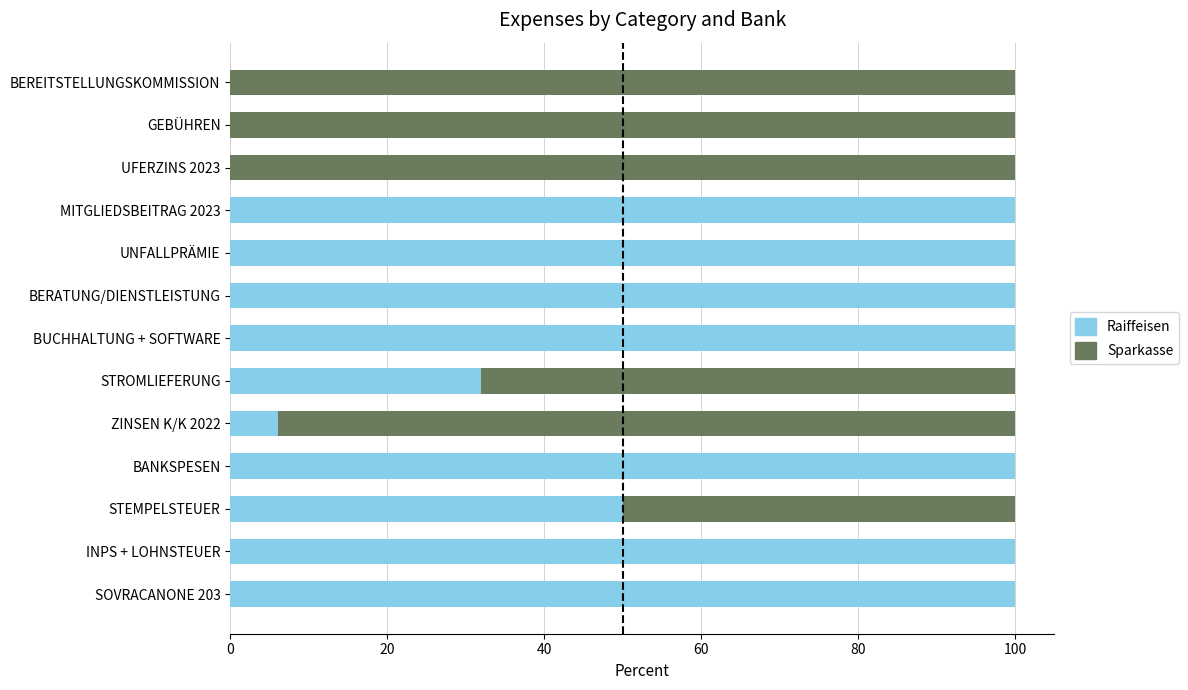

What is the highest value of the Raiffeisen series?

100.0